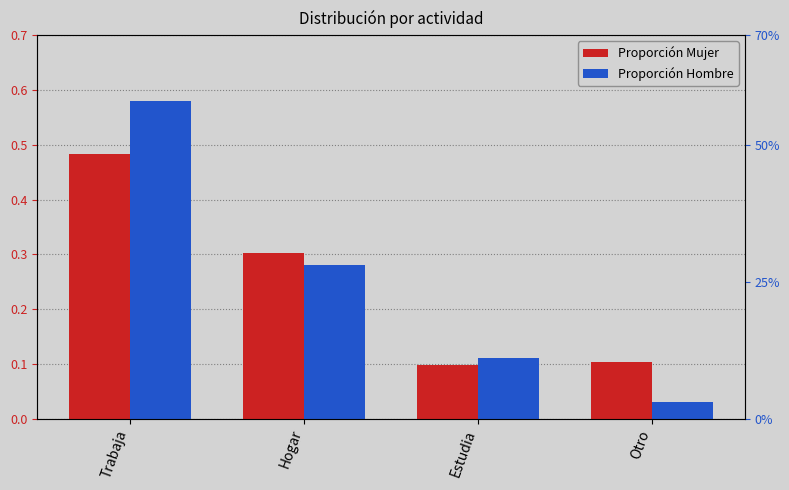

The value of Proporción Mujer at Hogar is 0.3. True or false?

True